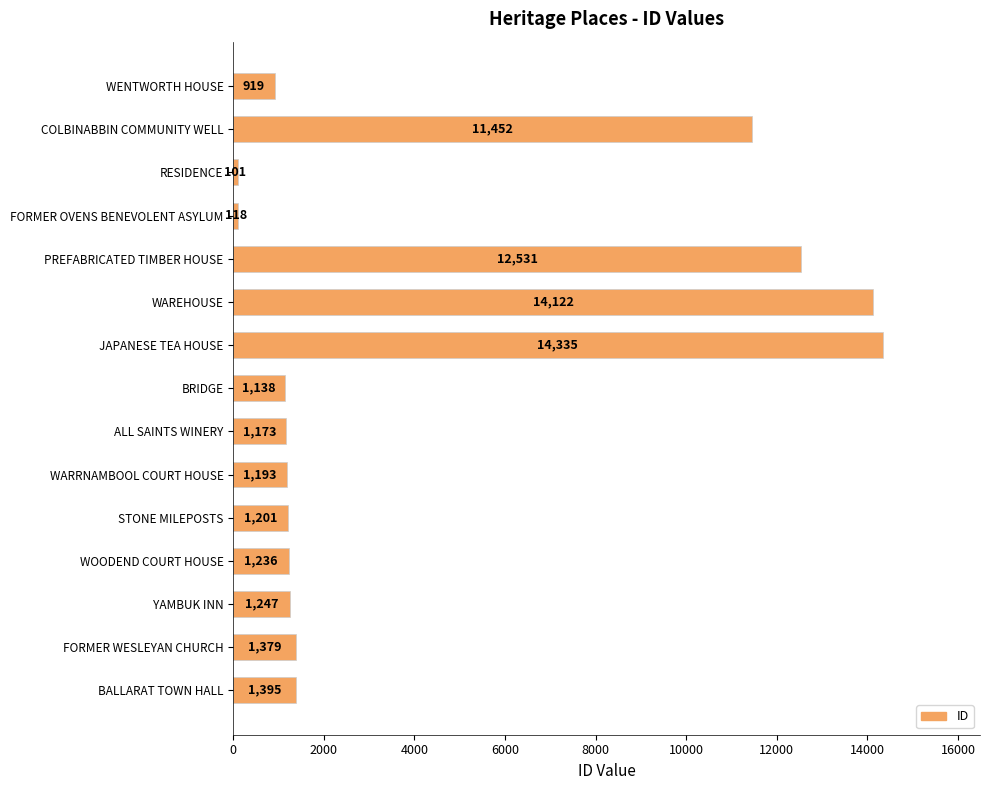

Reading top to bottom, list all the values displayed in this chart.

WENTWORTH HOUSE=919	COLBINABBIN COMMUNITY WELL=11452	RESIDENCE=101	FORMER OVENS BENEVOLENT ASYLUM=118	PREFABRICATED TIMBER HOUSE=12531	WAREHOUSE=14122	JAPANESE TEA HOUSE=14335	BRIDGE=1138	ALL SAINTS WINERY=1173	WARRNAMBOOL COURT HOUSE=1193	STONE MILEPOSTS=1201	WOODEND COURT HOUSE=1236	YAMBUK INN=1247	FORMER WESLEYAN CHURCH=1379	BALLARAT TOWN HALL=1395